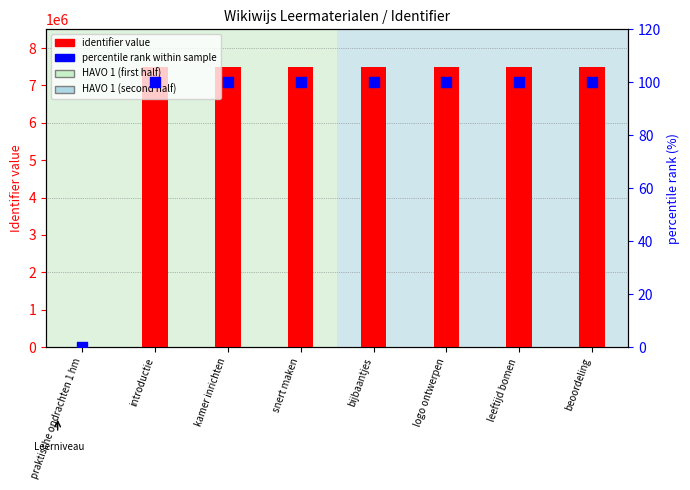

What are all the series names shown in the legend?

identifier value, percentile rank within sample